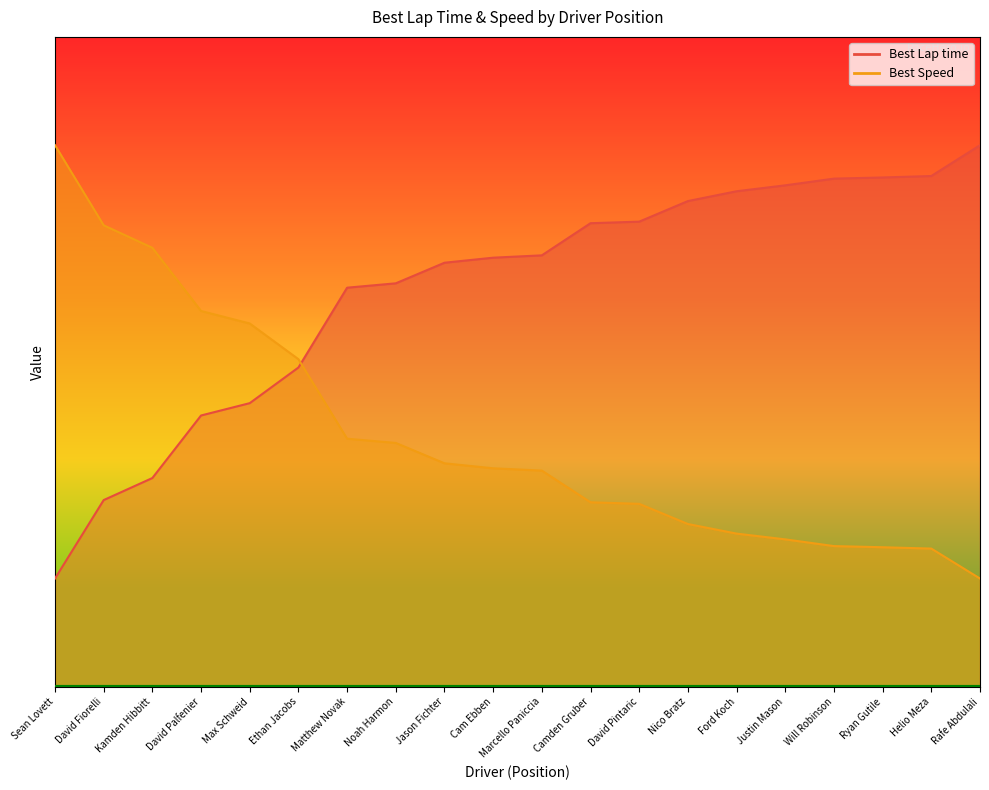

Which series has the largest range (max minus min)?

Best Lap time